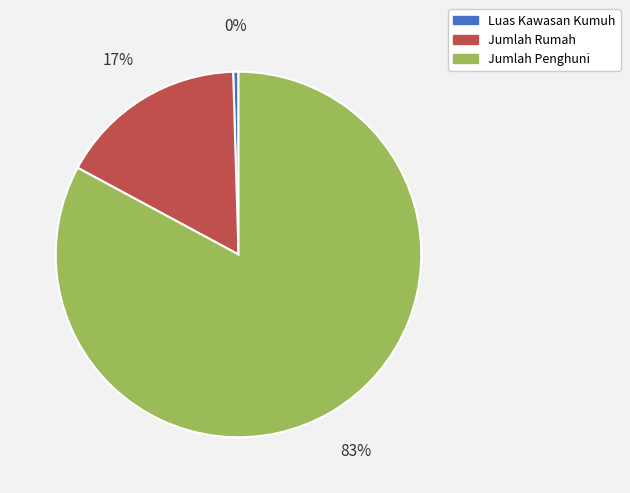

True or false: Jumlah Rumah accounts for 17% of the total.

True